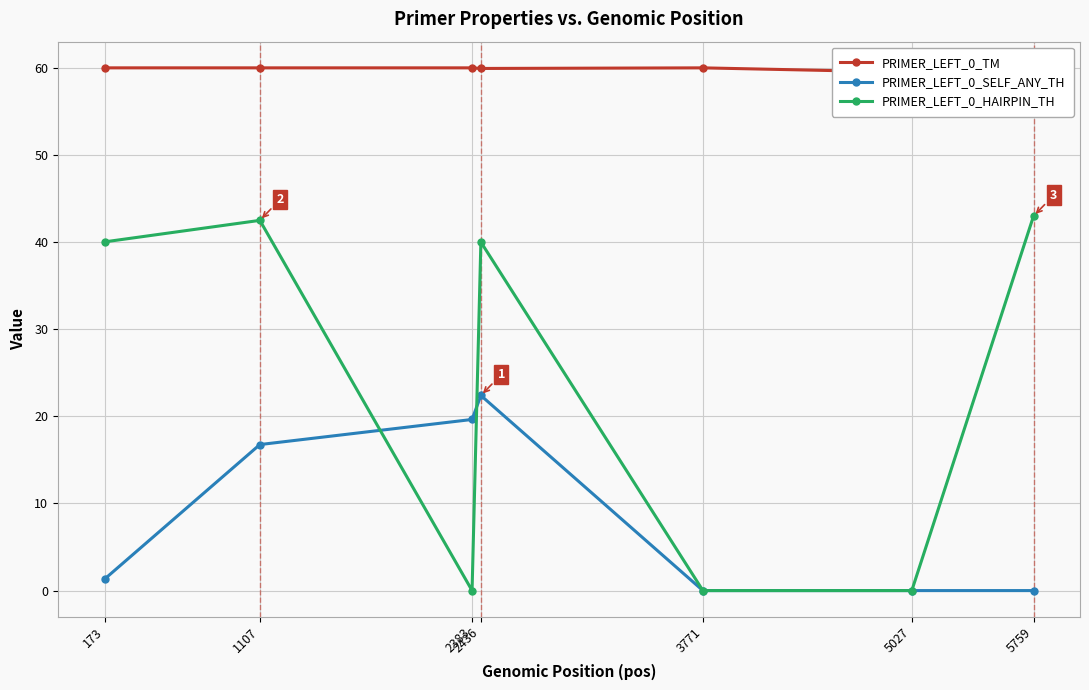

What is the approximate value of PRIMER_LEFT_0_HAIRPIN_TH at 1107?

42.5